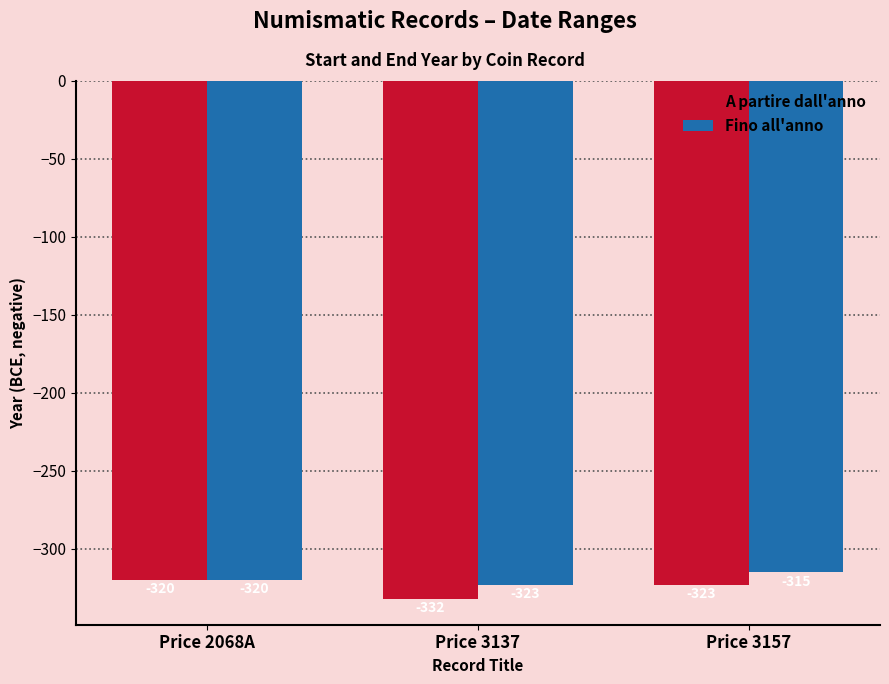

What is the label of the 3rd bar from the right?

Price 2068A